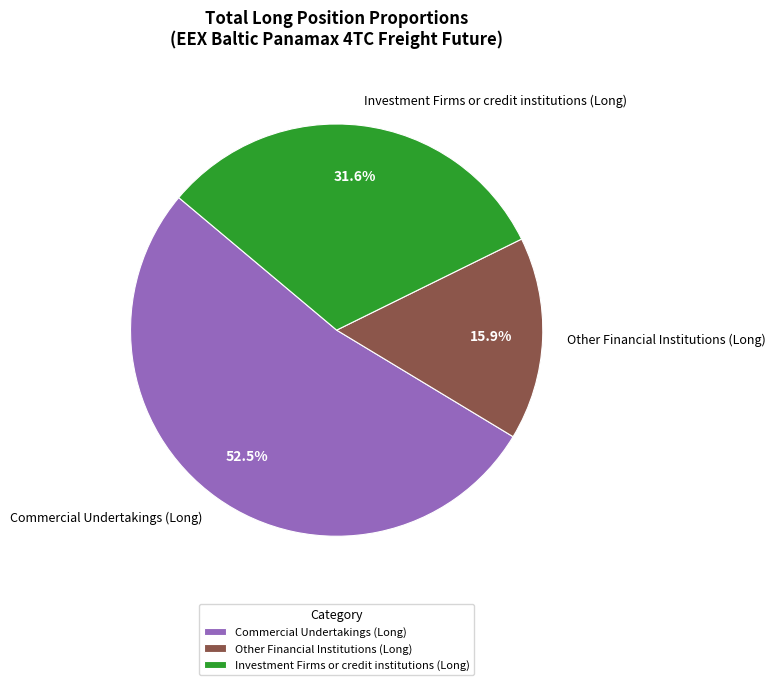

To the nearest percent, what is the difference between the largest and smallest slice percentages?

37%